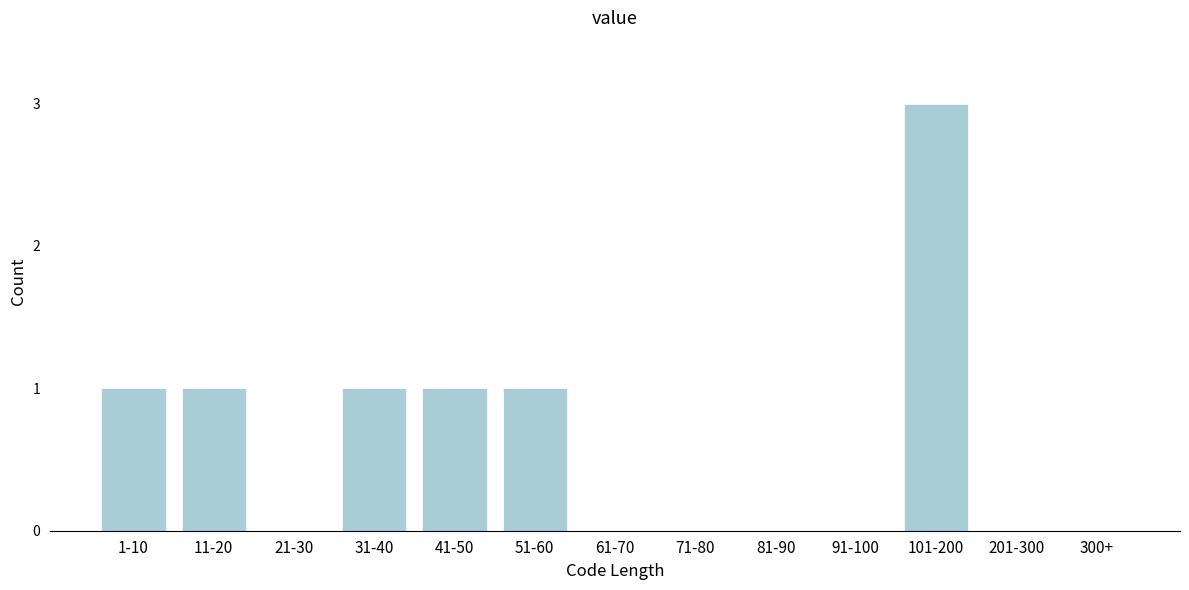

Reading left to right, what are all the values shown in this chart?

1-10=1	11-20=1	21-30=0	31-40=1	41-50=1	51-60=1	61-70=0	71-80=0	81-90=0	91-100=0	101-200=3	201-300=0	300+=0